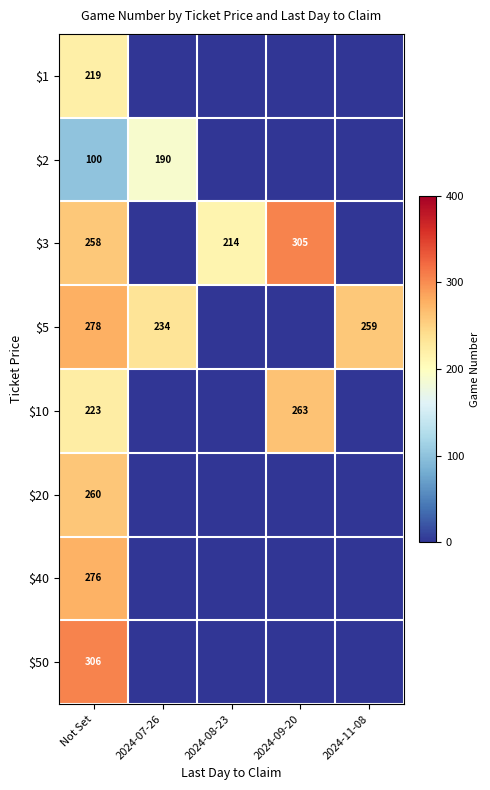

The $3 series shows 305 at 2024-09-20. True or false?

True